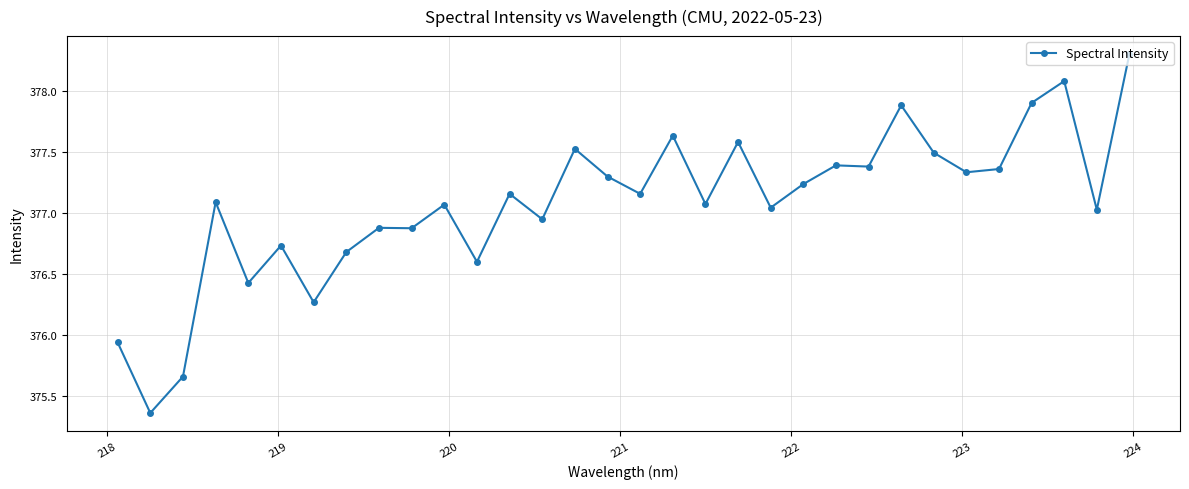

True or false: there are more than 0 points higher than both neighbors.

True